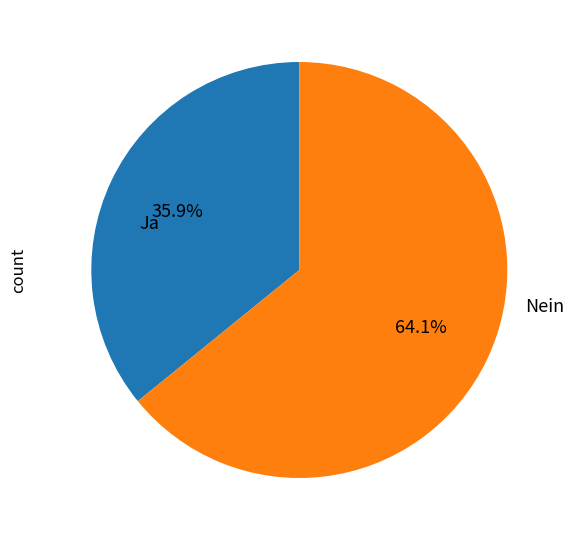

Rank the categories by value from highest to lowest.

Nein, Ja